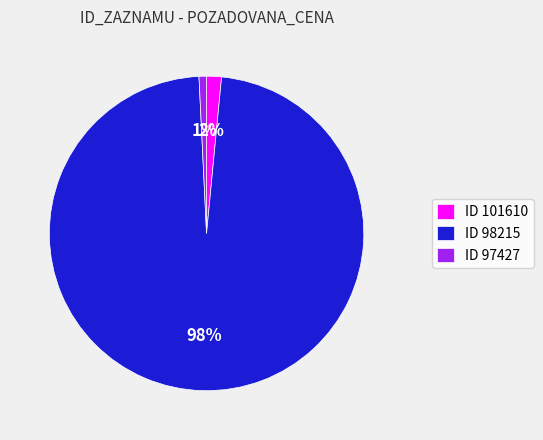

To the nearest percent, what is the combined percentage of ID 98215 and ID 101610?

99%